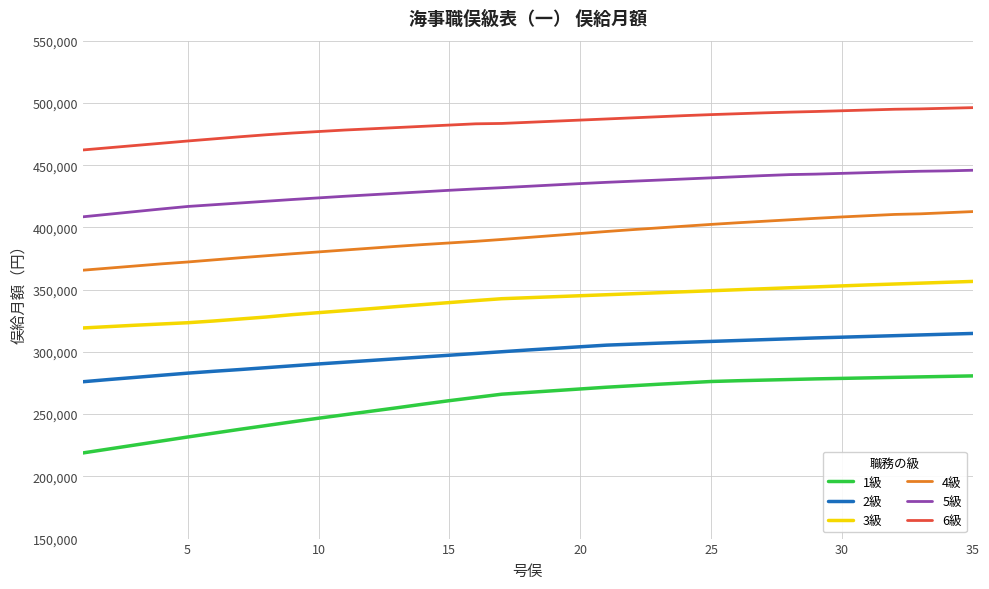

What are all the series names shown in the legend?

1級, 2級, 3級, 4級, 5級, 6級